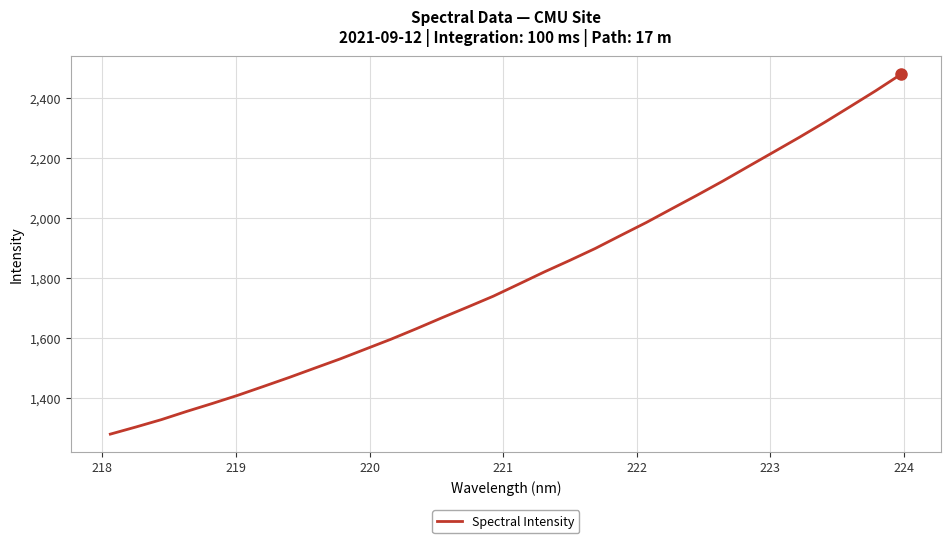

Reading left to right, list all the values displayed in this chart.

1280.2	1303.8	1328.5	1356.1	1382.4	1409.7	1439.0	1468.7	1499.8	1530.6	1563.5	1596.4	1631.6	1668.0	1703.4	1739.3	1779.6	1820.1	1858.6	1898.4	1941.8	1984.7	2030.5	2076.0	2122.6	2171.2	2219.6	2268.2	2318.5	2370.7	2423.3	2478.6